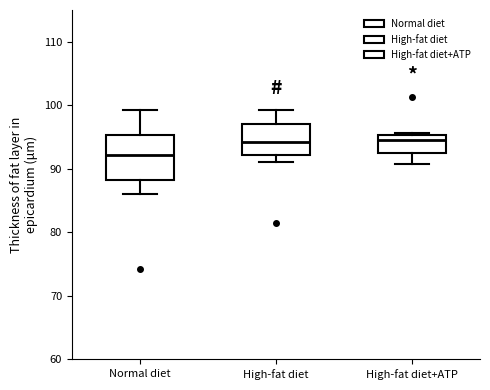

Reading left to right, transcribe this box plot: for each box, give where its median line is, the range the box spans, and where its two whiskers end, as read against the y-axis. The values are not printed on the chart, so give them approximately, as read against the axis.

Normal diet: median 92, box 88 to 95, whiskers 86 to 99
High-fat diet: median 94, box 92 to 97, whiskers 91 to 99
High-fat diet+ATP: median 95 (just below the box's upper edge), box 92 to 95, whiskers 91 to 96